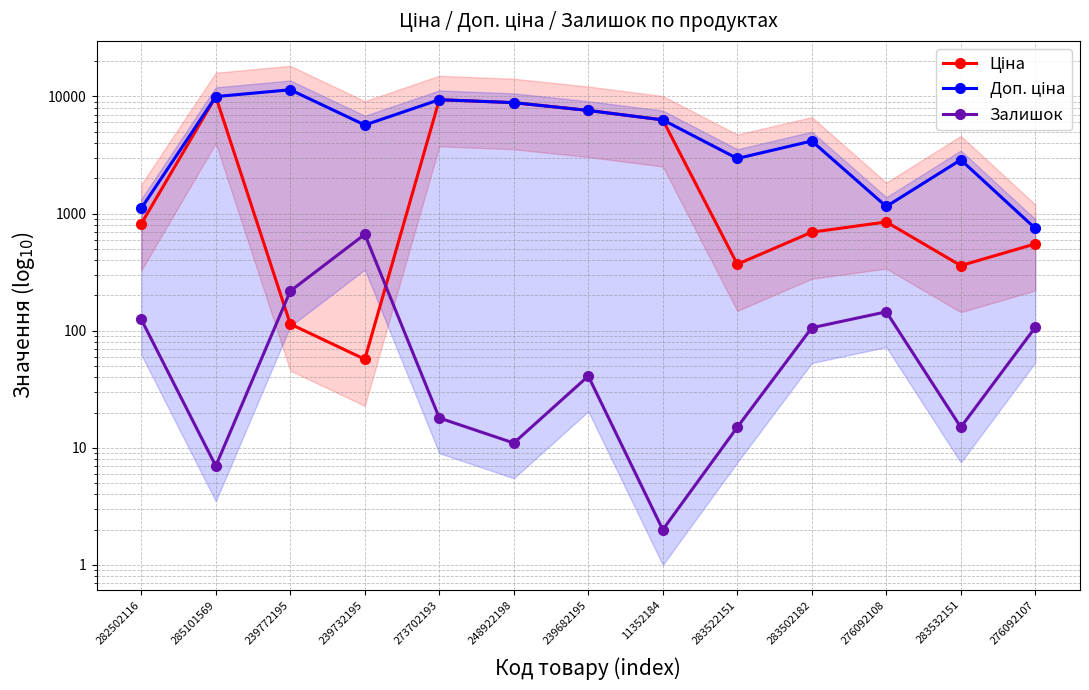

Which series has the widest spread of values?

Доп. ціна